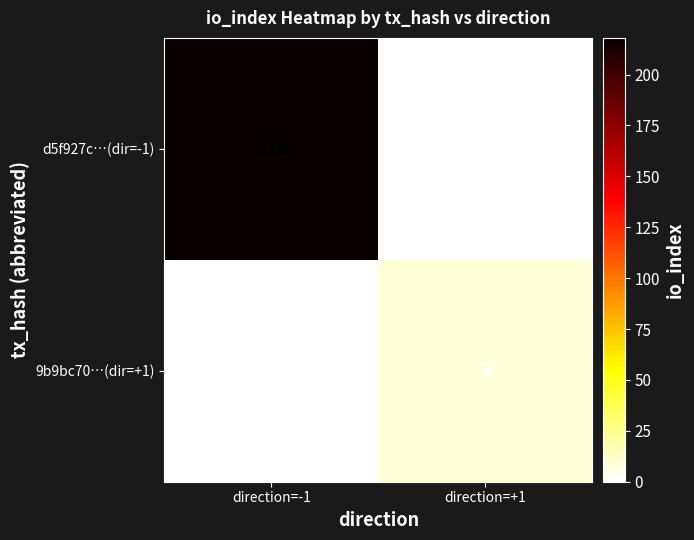

Reading left to right, what are all the values shown in this chart?

d5f927c…(dir=-1): 218	0
9b9bc70…(dir=+1): 0	9